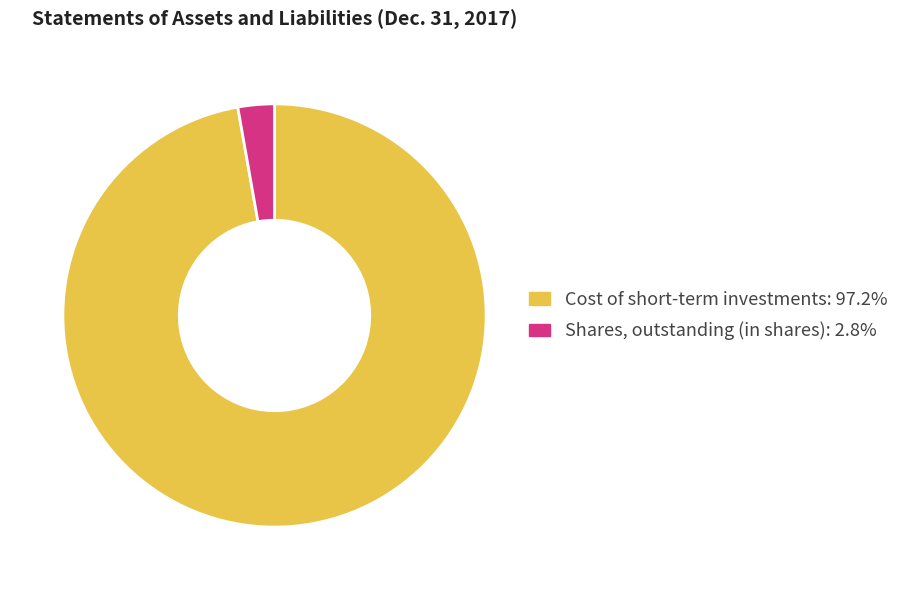

Do Cost of short-term investments and Shares, outstanding (in shares) together represent more than half of the pie?

Yes